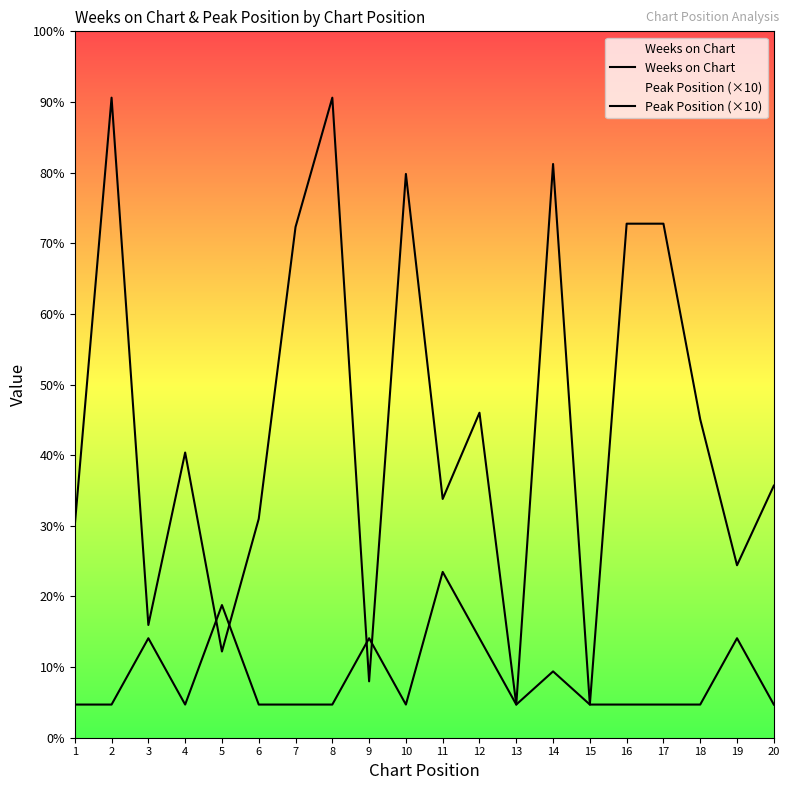

Which label corresponds to the largest value in the chart?

2